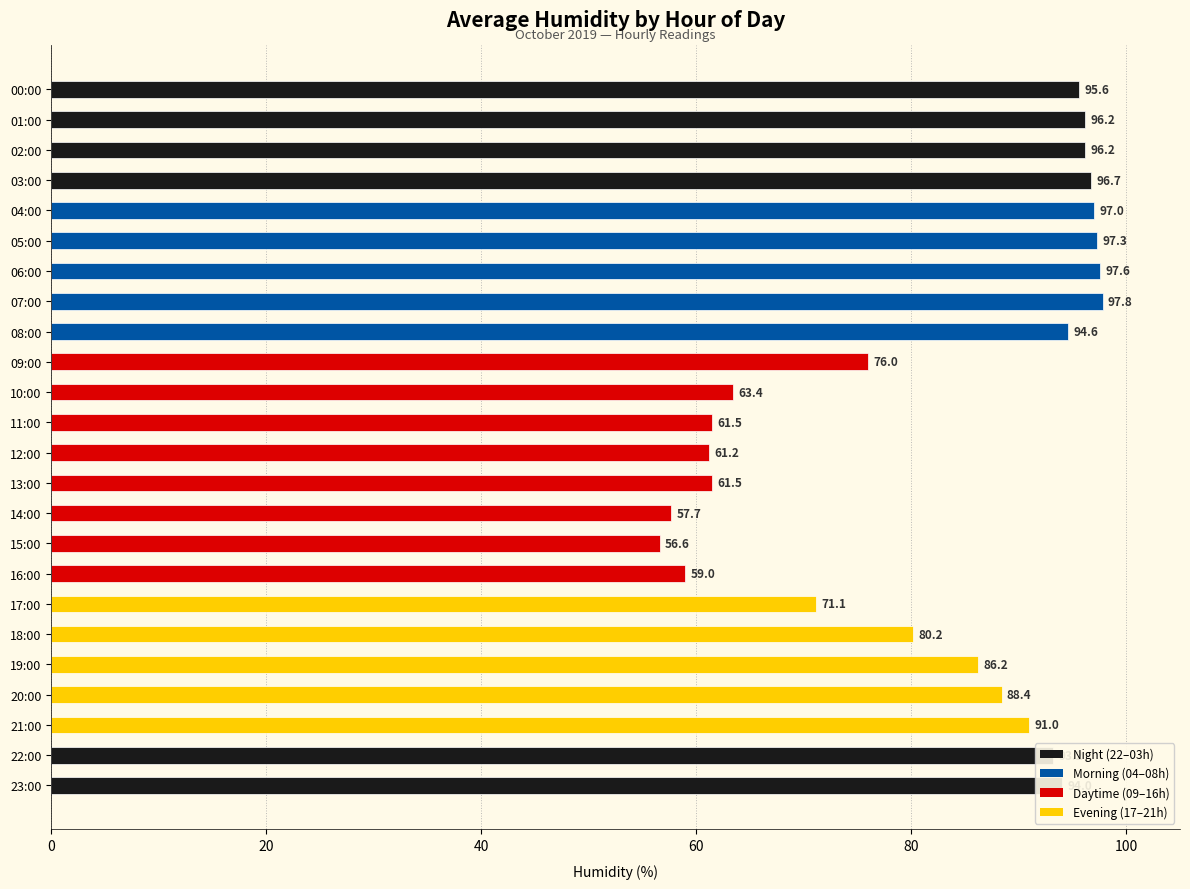

Which has a higher value, 12:00 or 08:00?

08:00